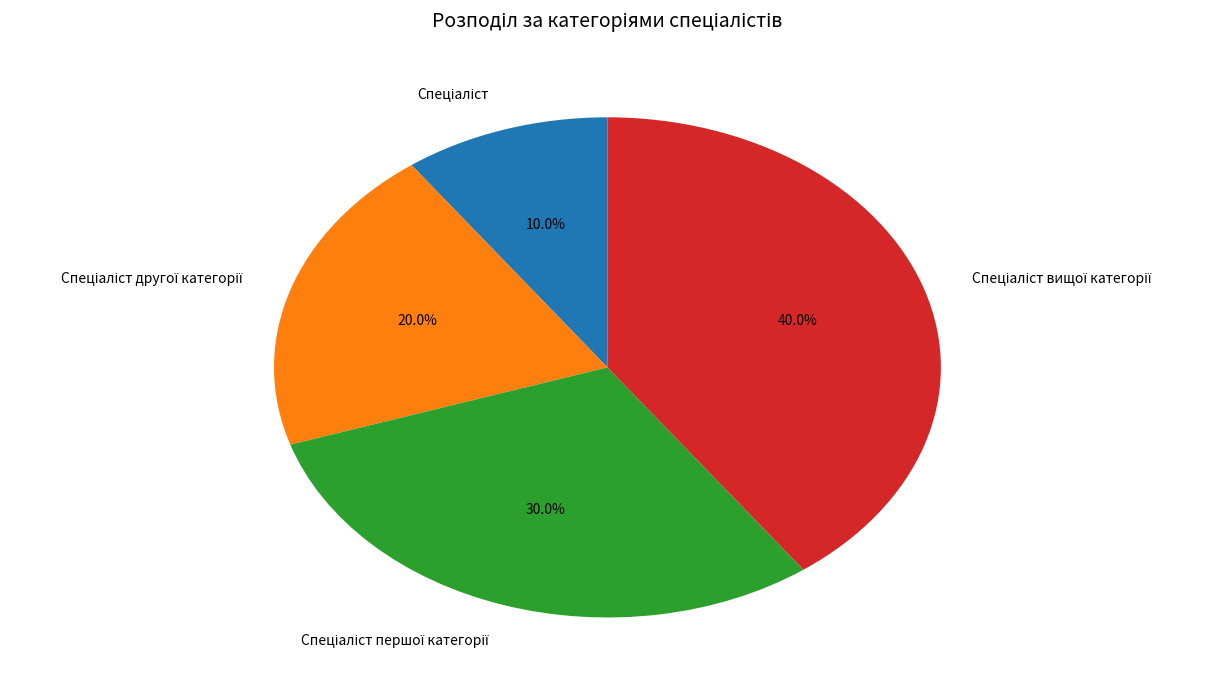

Is there any slice that represents more than half of the pie?

No